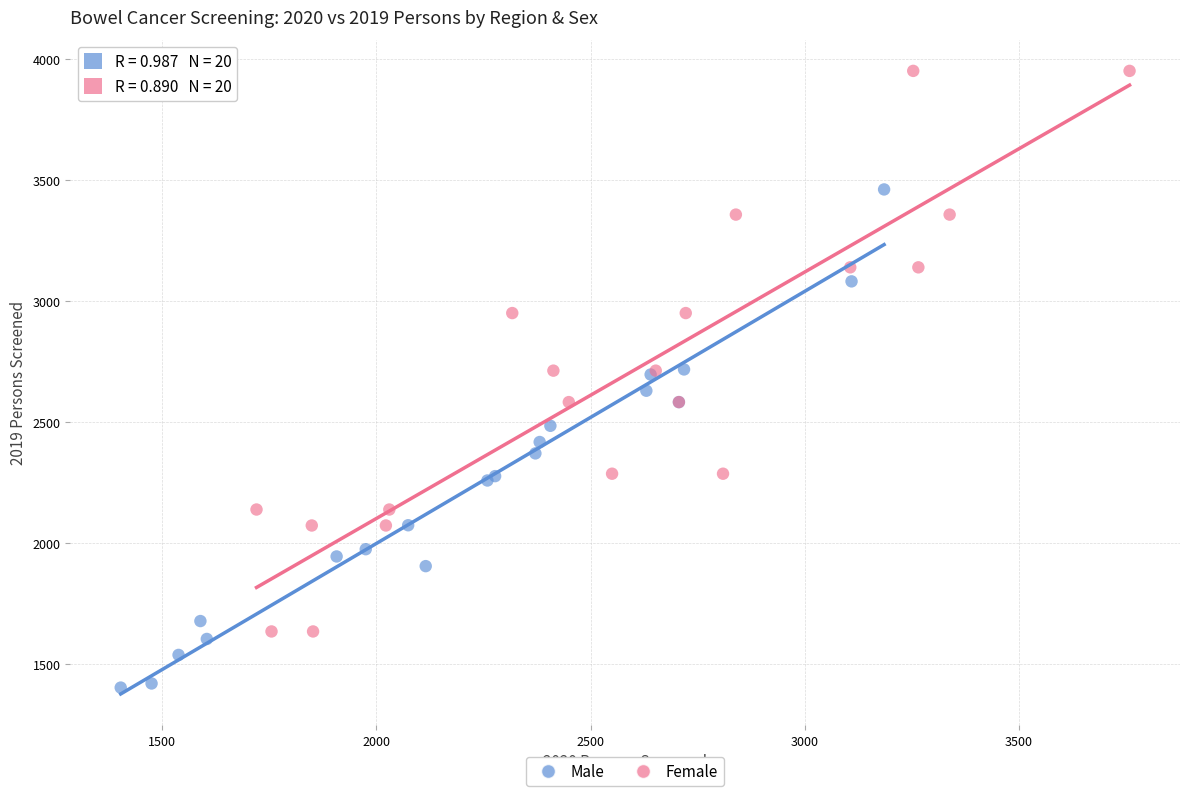

Which series contains the highest Y value?

Female